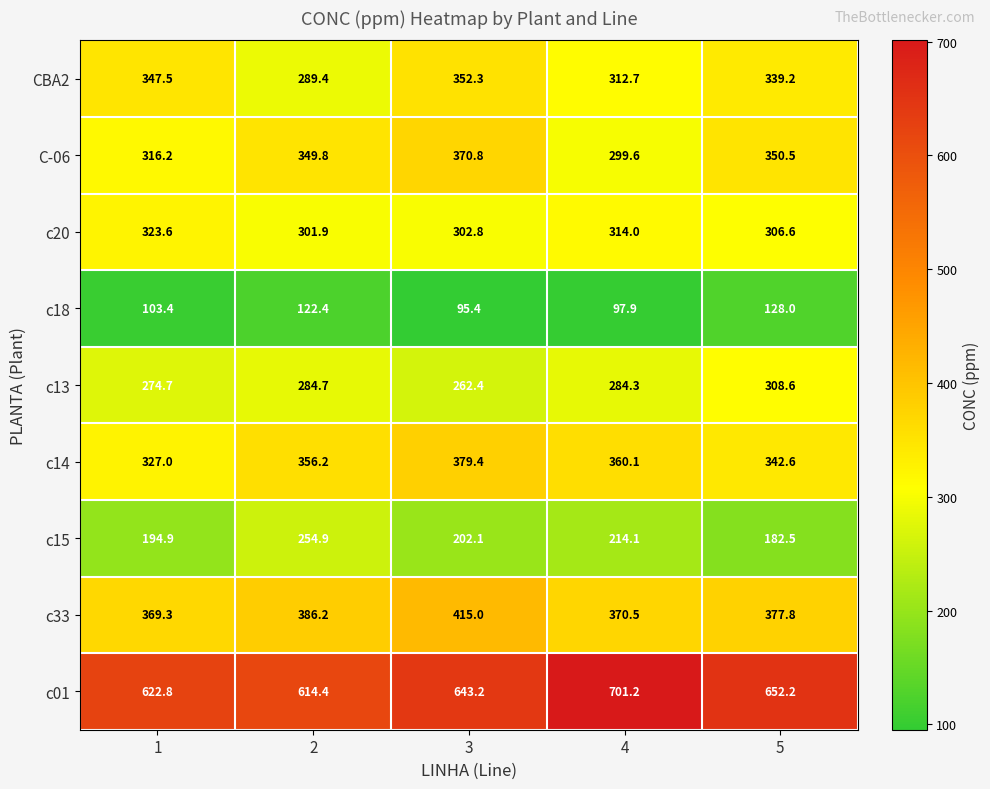

At how many categories does at least one series exceed 678?

1